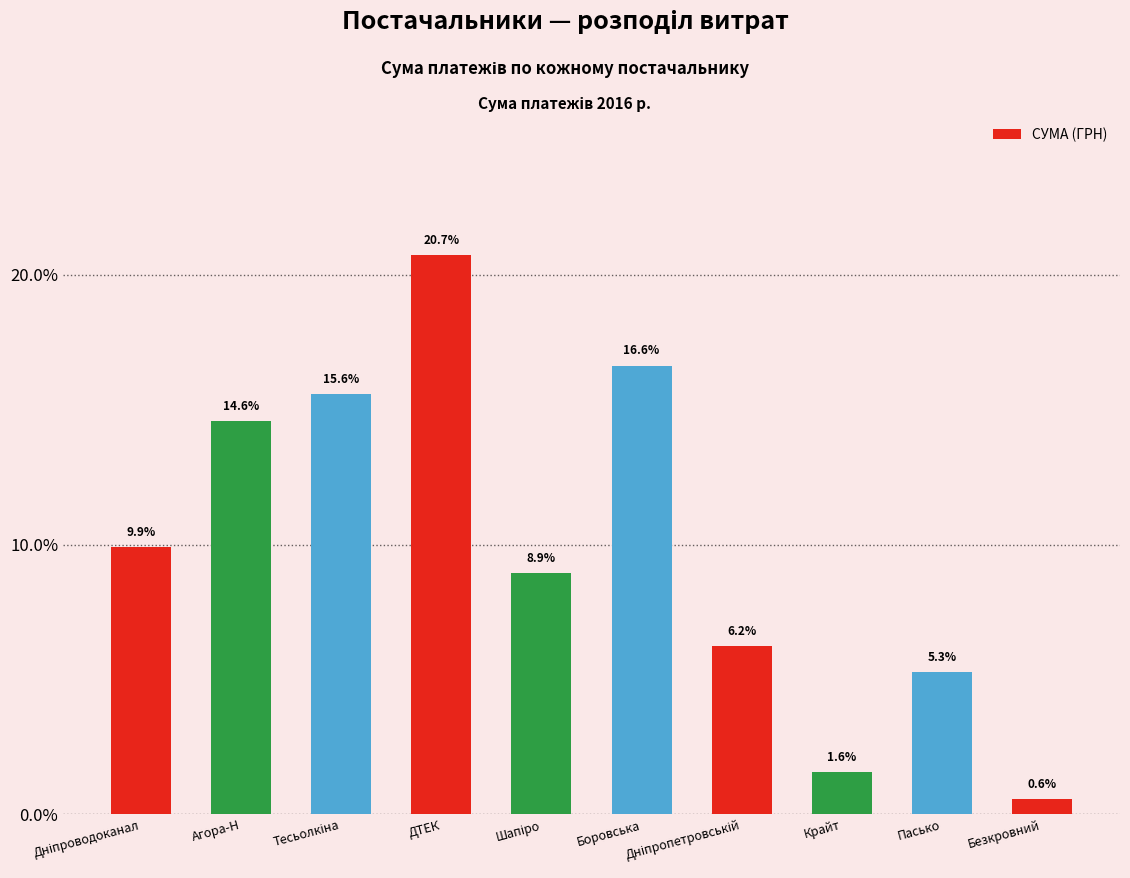

Count the number of values greater than 9.

5